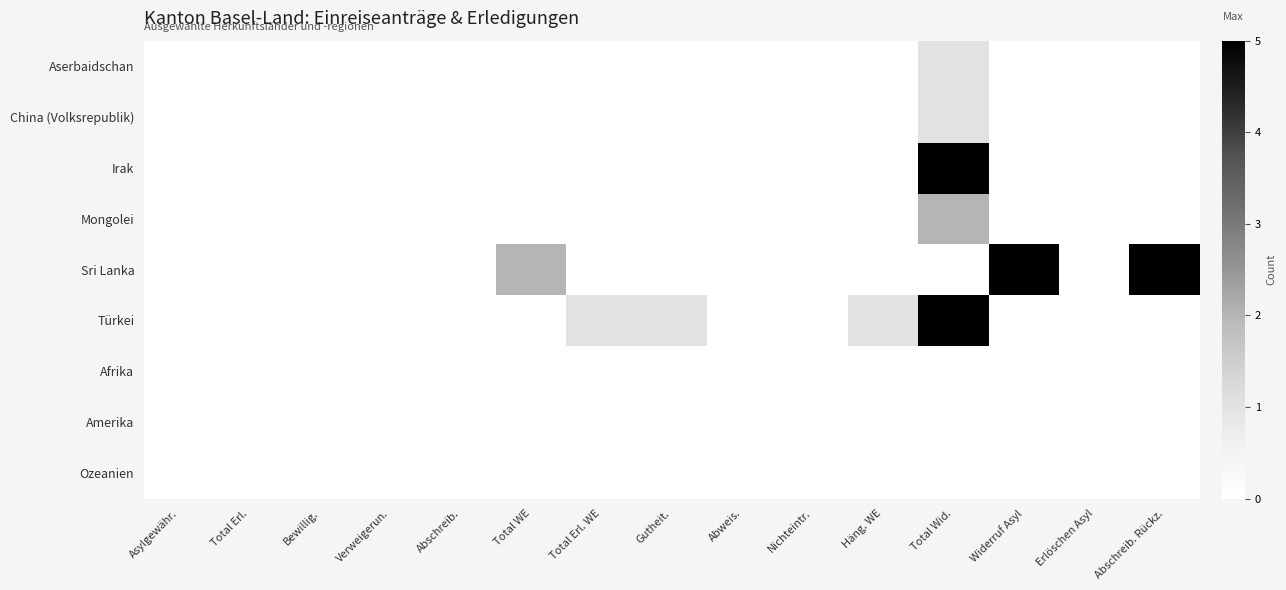

Which series changed the most between Total WE and Erlöschen Asyl?

Sri Lanka